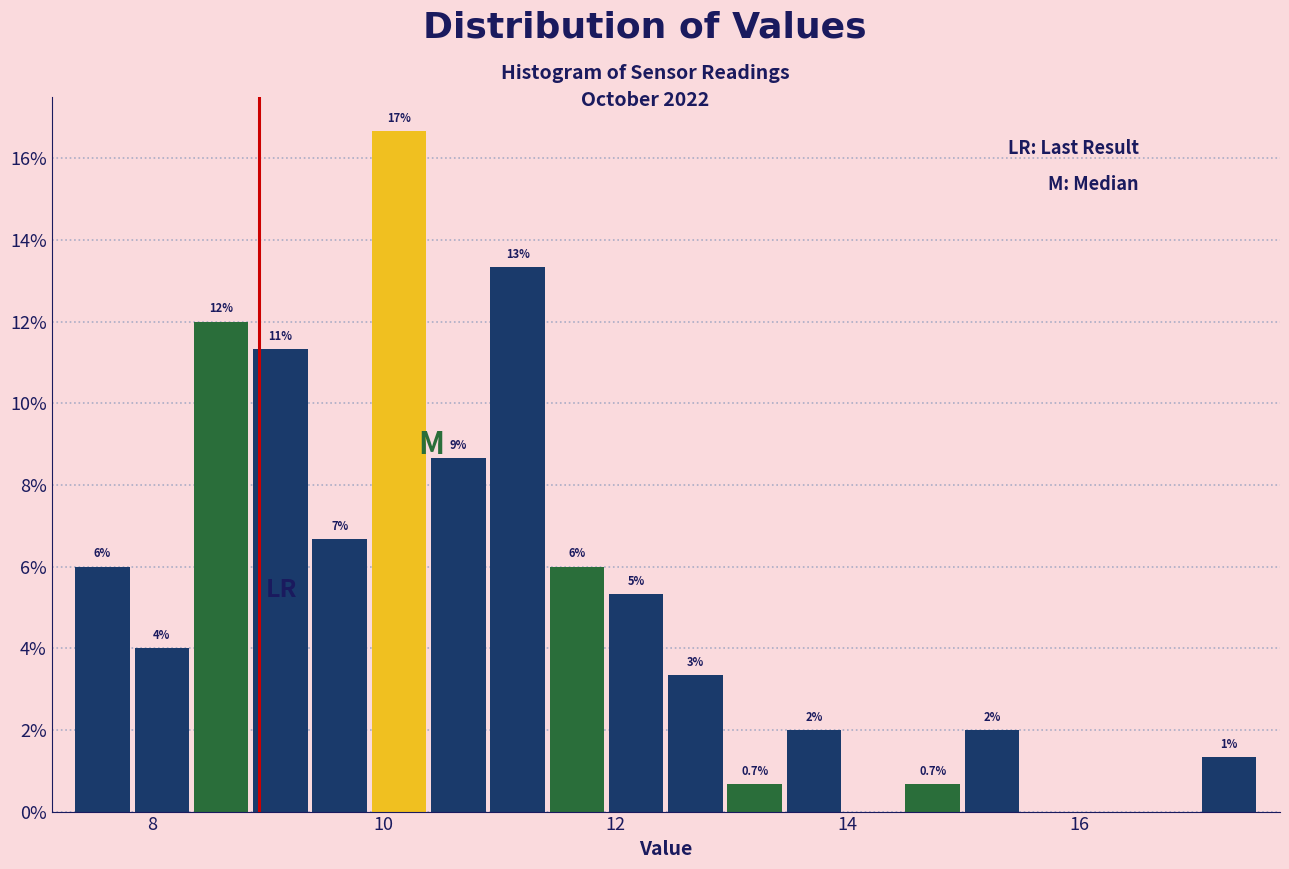

Read against the x-axis, roughly where is the centre of the tallest bar?

10.2